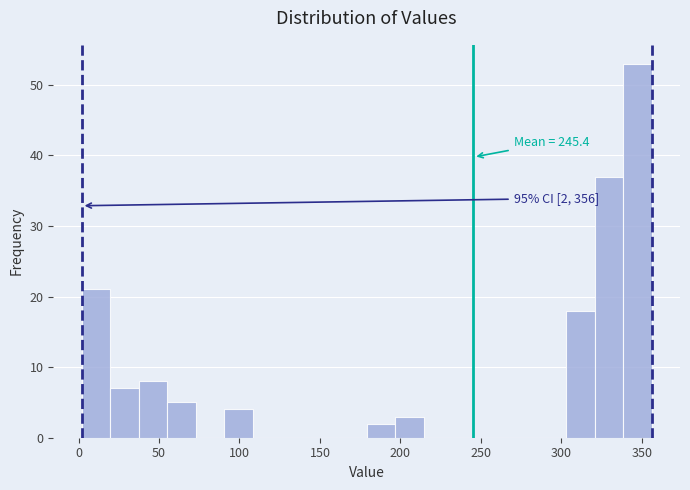

Read against the x-axis, roughly where is the centre of the tallest bar?

345